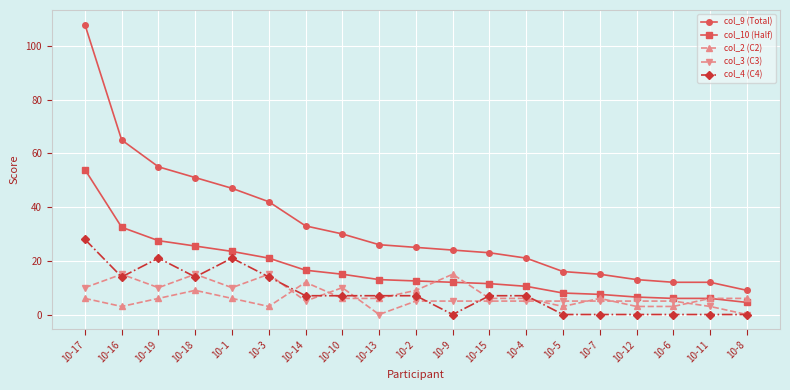

What is the total value across all series at 10-5?

32.0